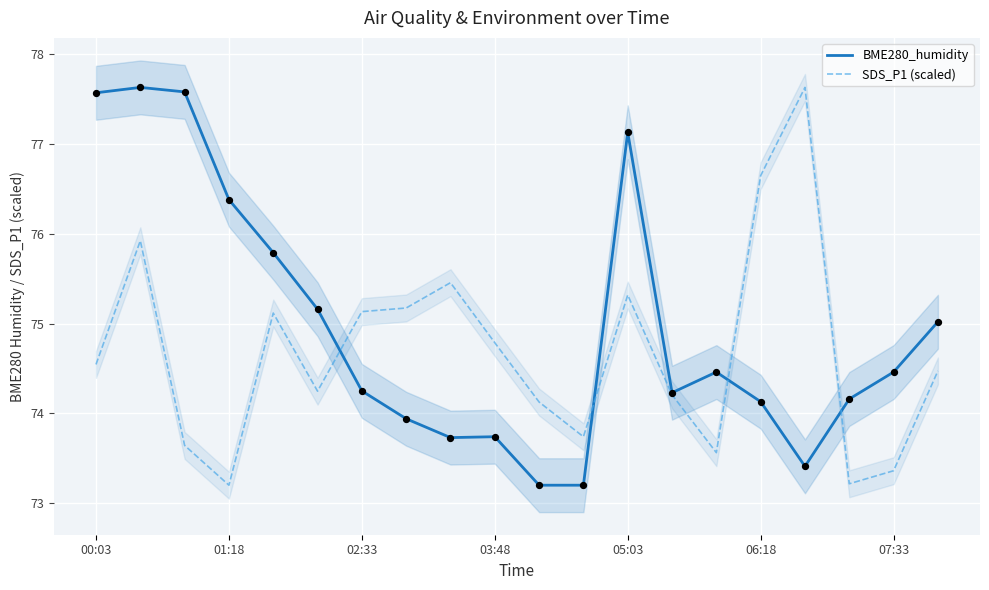

What is the highest value of the BME280_humidity series?

77.6